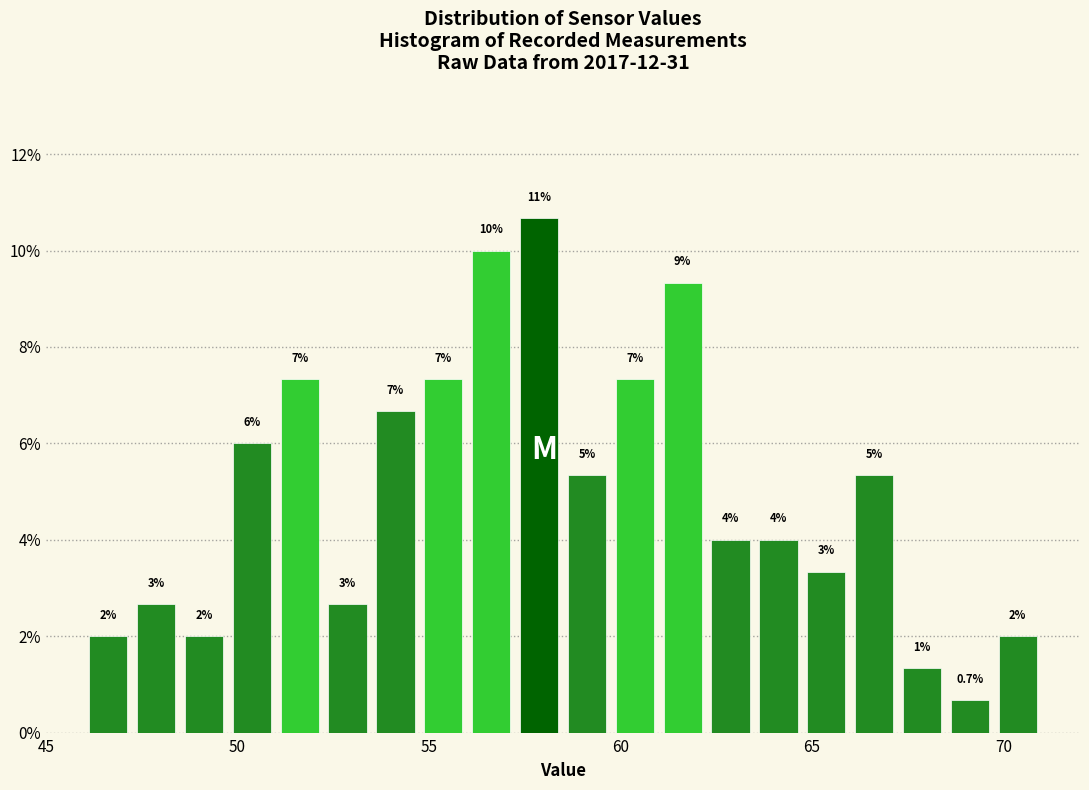

Read against the x-axis, roughly where is the centre of the tallest bar?

58.0